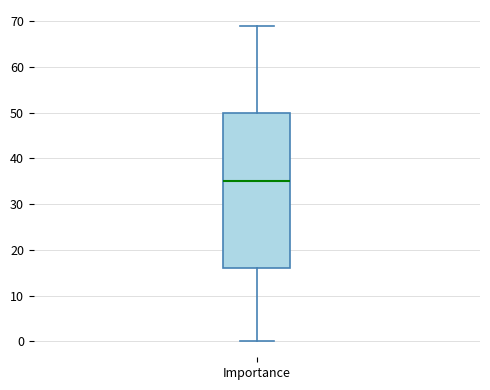

Where does the median line of the box for Importance sit on the y-axis? The values are not printed on the chart, so give them approximately, as read against the axis.

35